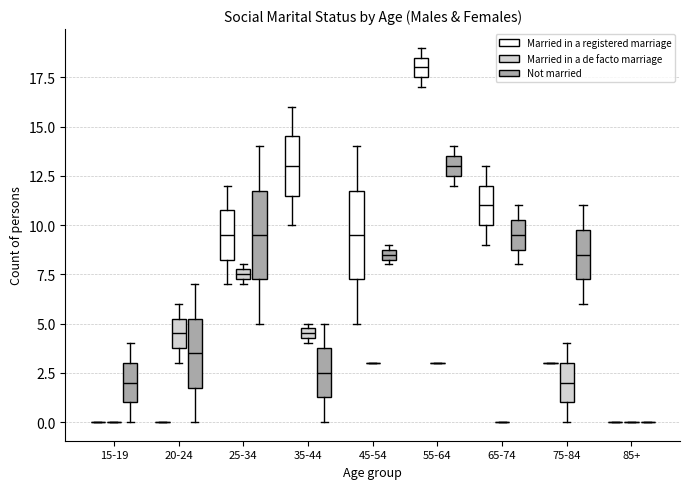

Where is the upper edge of the box for 25-34 (Married in a registered marriage) on the y-axis? The values are not printed on the chart, so give them approximately, as read against the axis.

11.0